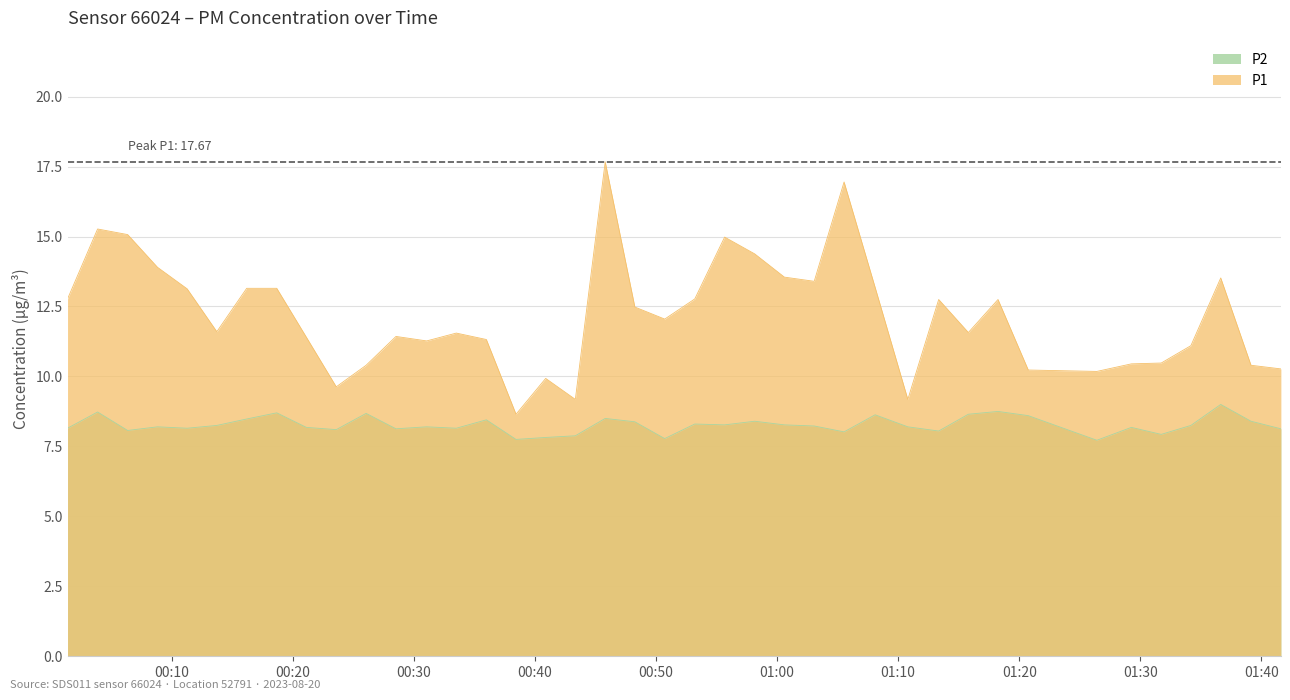

Reading left to right, extract all data points from this chart.

P1: 2023-08-20T00:01:23=12.8	2023-08-20T00:03:52=15.3	2023-08-20T00:06:21=15.1	2023-08-20T00:08:49=13.9	2023-08-20T00:11:16=13.1	2023-08-20T00:13:43=11.6	2023-08-20T00:16:11=13.2	2023-08-20T00:18:40=13.2	2023-08-20T00:21:07=11.4	2023-08-20T00:23:35=9.6	2023-08-20T00:26:03=10.4	2023-08-20T00:28:31=11.4	2023-08-20T00:31:03=11.3	2023-08-20T00:33:30=11.6	2023-08-20T00:35:59=11.3	2023-08-20T00:38:26=8.7	2023-08-20T00:40:53=9.9	2023-08-20T00:43:20=9.2	2023-08-20T00:45:48=17.7	2023-08-20T00:48:15=12.5	2023-08-20T00:50:43=12.1	2023-08-20T00:53:12=12.8	2023-08-20T00:55:40=15.0	2023-08-20T00:58:09=14.4	2023-08-20T01:00:36=13.6	2023-08-20T01:03:04=13.4	2023-08-20T01:05:32=16.9	2023-08-20T01:08:06=13.2	2023-08-20T01:10:48=9.2	2023-08-20T01:13:21=12.8	2023-08-20T01:15:48=11.6	2023-08-20T01:18:15=12.8	2023-08-20T01:20:45=10.2	2023-08-20T01:26:25=10.2	2023-08-20T01:29:16=10.4	2023-08-20T01:31:44=10.5	2023-08-20T01:34:11=11.1	2023-08-20T01:36:39=13.5	2023-08-20T01:39:09=10.4	2023-08-20T01:41:37=10.3
P2: 2023-08-20T00:01:23=8.2	2023-08-20T00:03:52=8.7	2023-08-20T00:06:21=8.1	2023-08-20T00:08:49=8.2	2023-08-20T00:11:16=8.2	2023-08-20T00:13:43=8.2	2023-08-20T00:16:11=8.5	2023-08-20T00:18:40=8.7	2023-08-20T00:21:07=8.2	2023-08-20T00:23:35=8.1	2023-08-20T00:26:03=8.7	2023-08-20T00:28:31=8.1	2023-08-20T00:31:03=8.2	2023-08-20T00:33:30=8.2	2023-08-20T00:35:59=8.4	2023-08-20T00:38:26=7.8	2023-08-20T00:40:53=7.8	2023-08-20T00:43:20=7.9	2023-08-20T00:45:48=8.5	2023-08-20T00:48:15=8.4	2023-08-20T00:50:43=7.8	2023-08-20T00:53:12=8.3	2023-08-20T00:55:40=8.3	2023-08-20T00:58:09=8.4	2023-08-20T01:00:36=8.3	2023-08-20T01:03:04=8.2	2023-08-20T01:05:32=8.0	2023-08-20T01:08:06=8.6	2023-08-20T01:10:48=8.2	2023-08-20T01:13:21=8.1	2023-08-20T01:15:48=8.7	2023-08-20T01:18:15=8.8	2023-08-20T01:20:45=8.6	2023-08-20T01:26:25=7.7	2023-08-20T01:29:16=8.2	2023-08-20T01:31:44=7.9	2023-08-20T01:34:11=8.2	2023-08-20T01:36:39=9.0	2023-08-20T01:39:09=8.4	2023-08-20T01:41:37=8.1